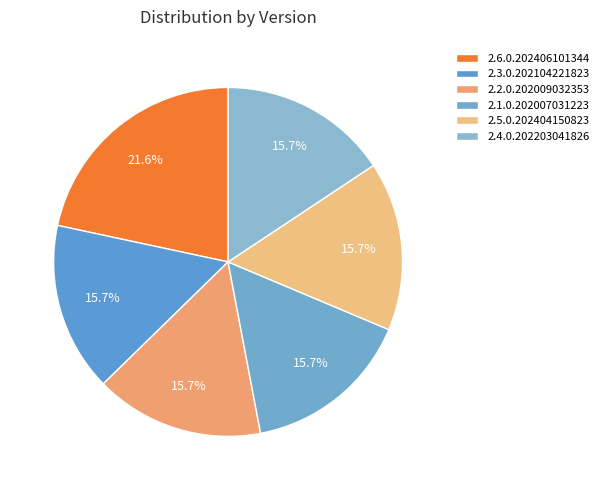

What percentage is the 2.2.0.202009032353 slice, to the nearest percent?

16%